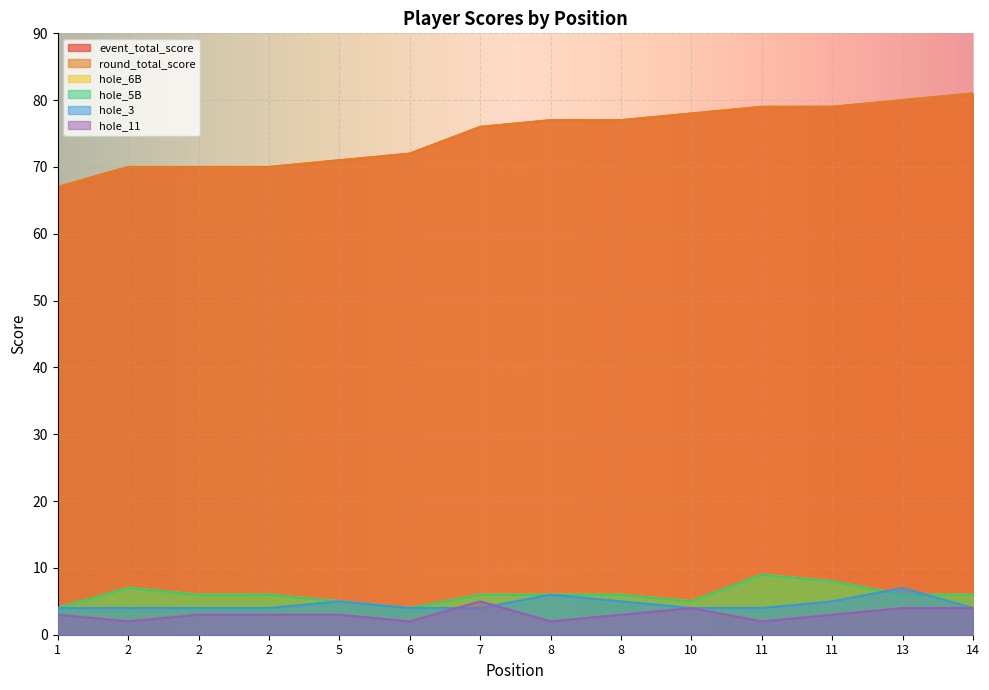

What is the difference between the second highest and second lowest values in the hole_6B series?

4